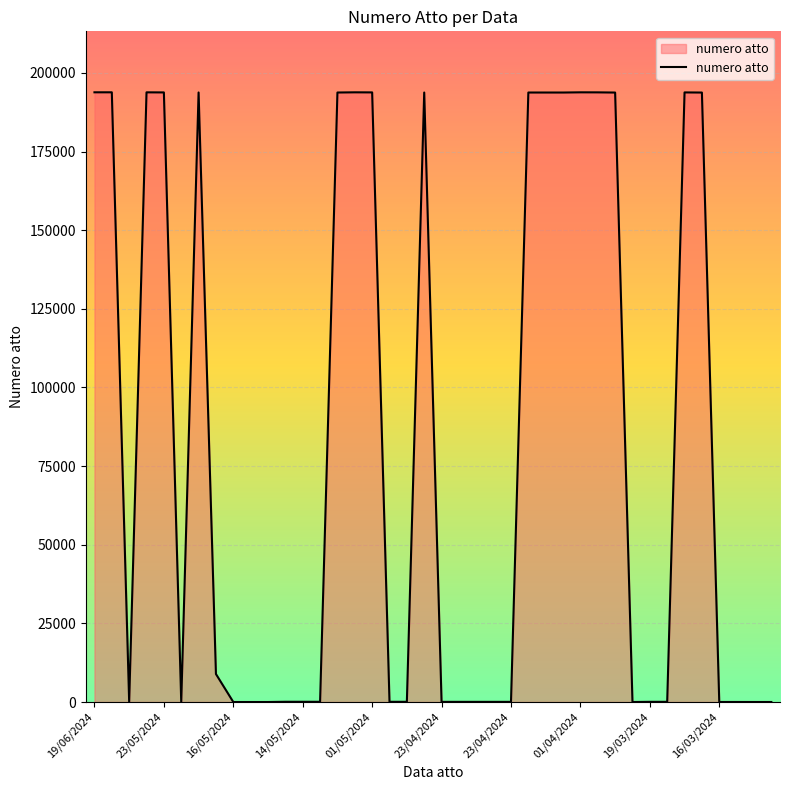

What is the greatest value displayed?

193823